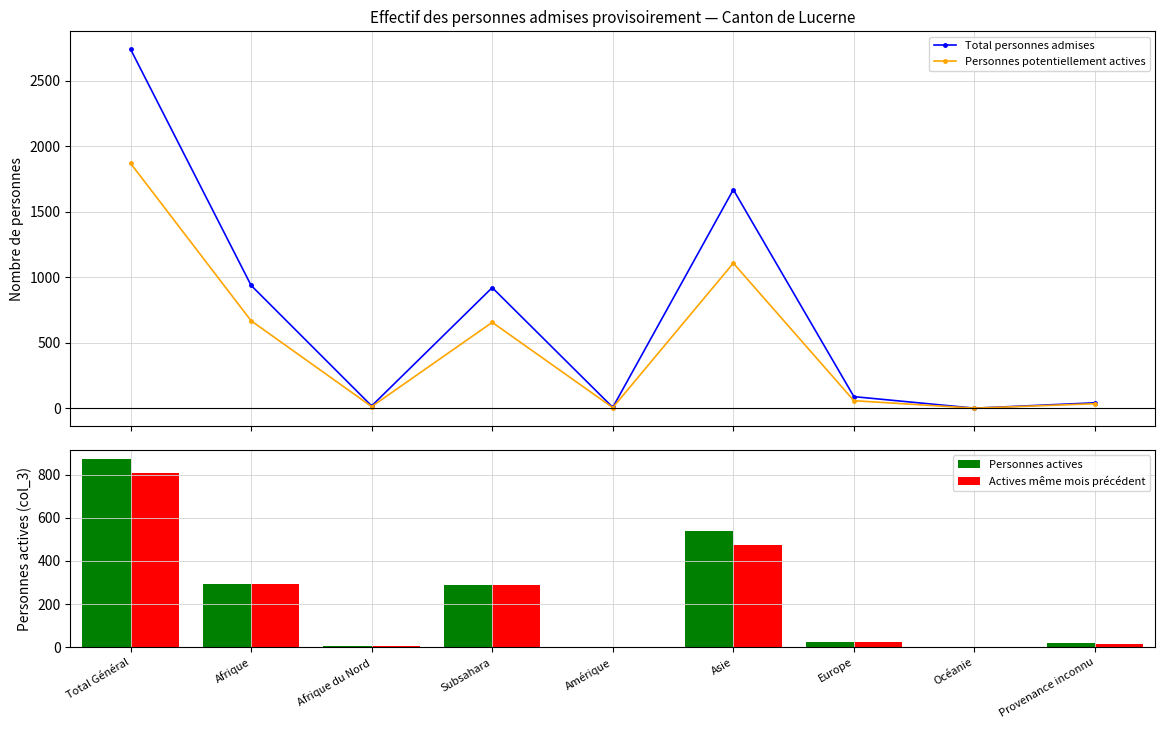

Which has a higher value, Afrique or Océanie?

Afrique